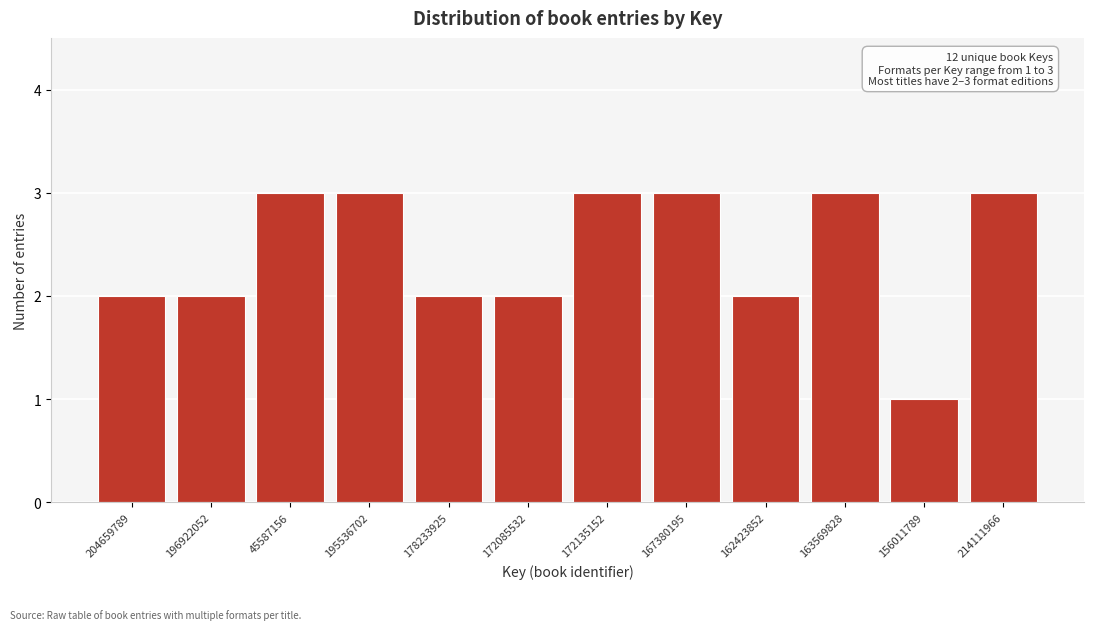

Reading right to left, what are all the values shown in this chart?

3	1	3	2	3	3	2	2	3	3	2	2